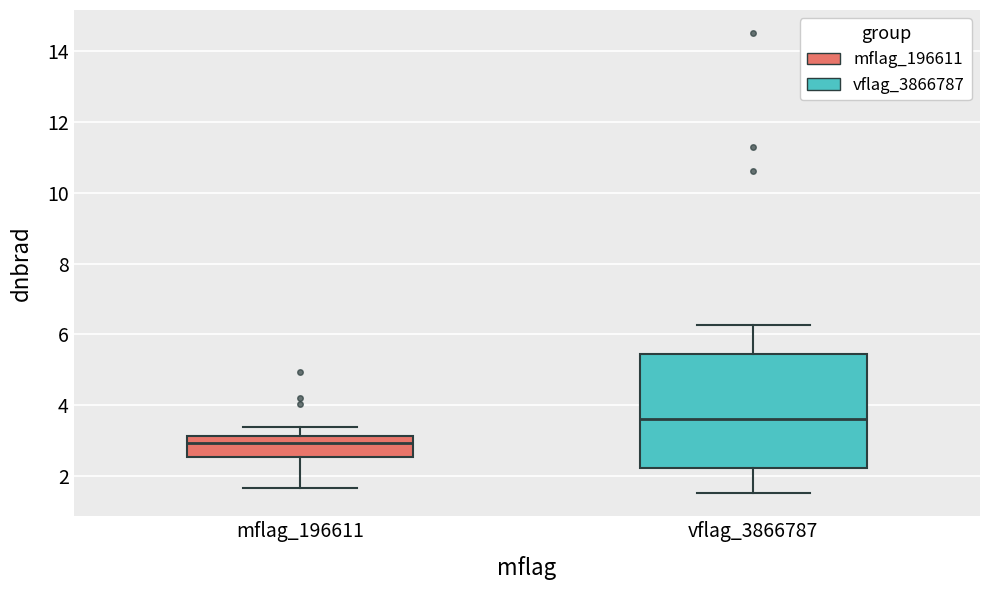

Reading left to right, read every box against the y-axis: the position of its median line, the range the box covers, and the ends of its whiskers. The values are not printed on the chart, so give them approximately, as read against the axis.

mflag_196611: median 3.0, box 2.6 to 3.2, whiskers 1.6 to 3.4
vflag_3866787: median 3.6, box 2.2 to 5.4, whiskers 1.6 to 6.2